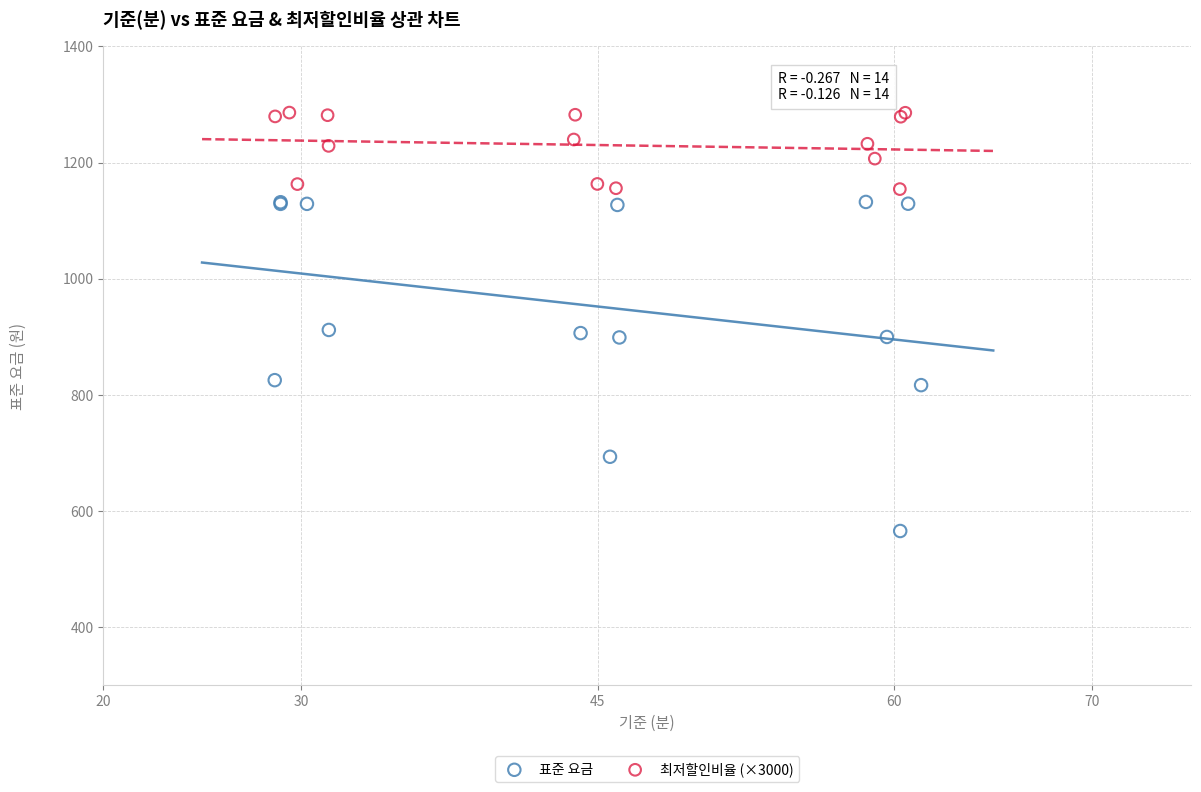

Which series reaches the minimum Y coordinate?

표준 요금